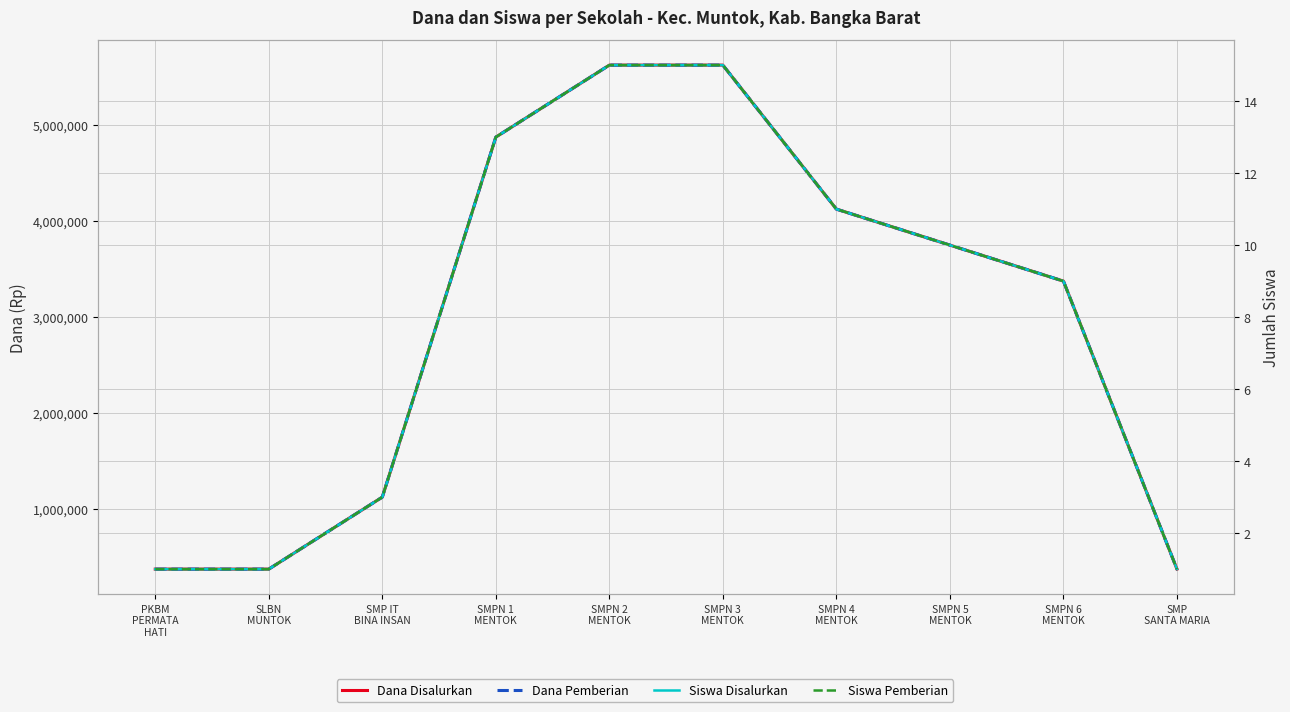

Is it true that Dana Disalurkan equals 375000 at SMP
SANTA MARIA?

True